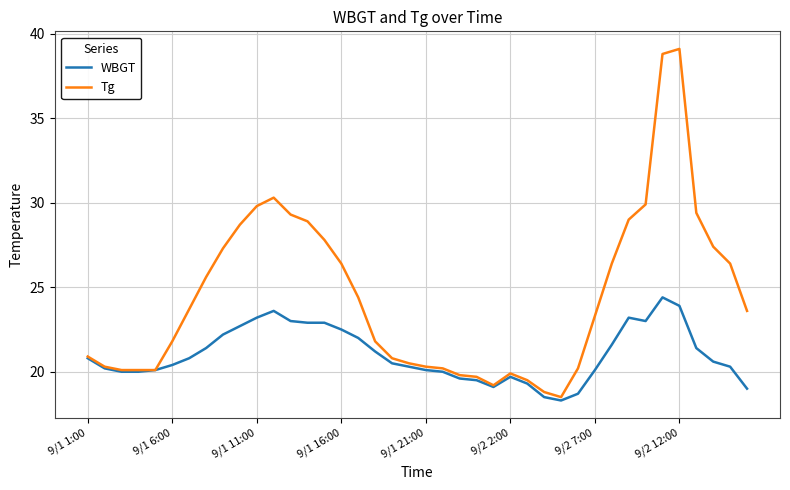

What is the minimum value shown in the chart?

18.3